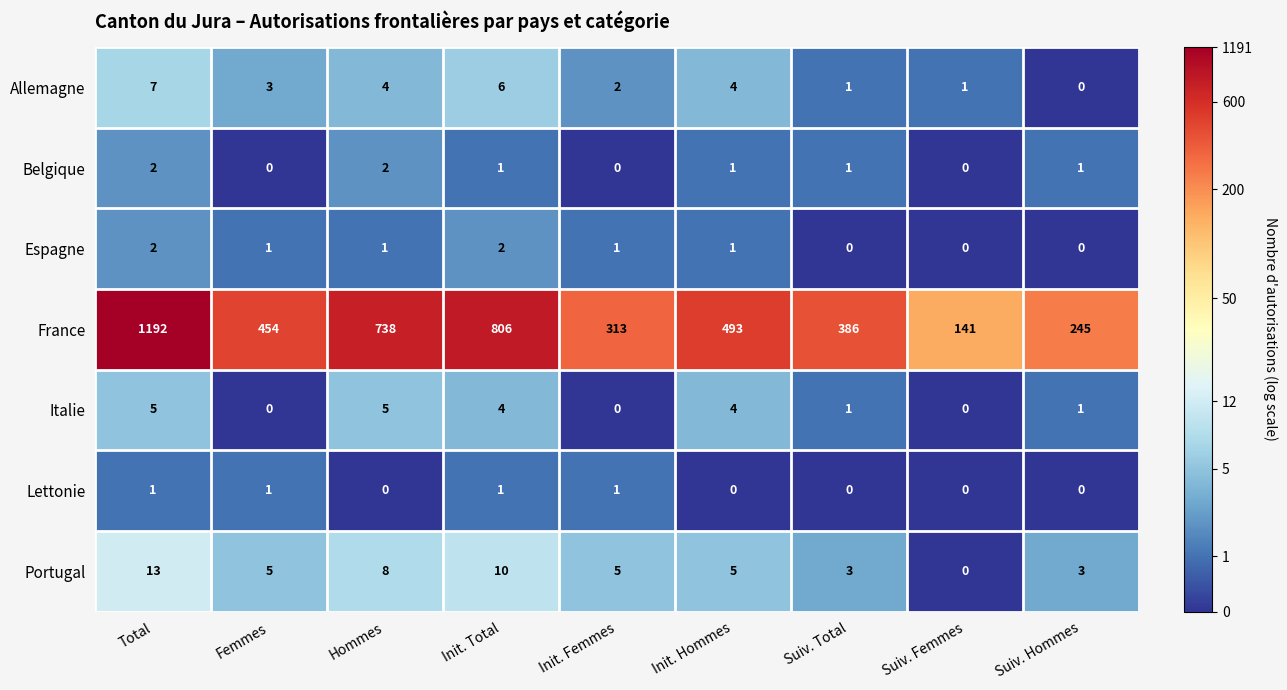

Is the value of Allemagne at Suiv. Femmes greater than the value of Portugal at Init. Total?

No